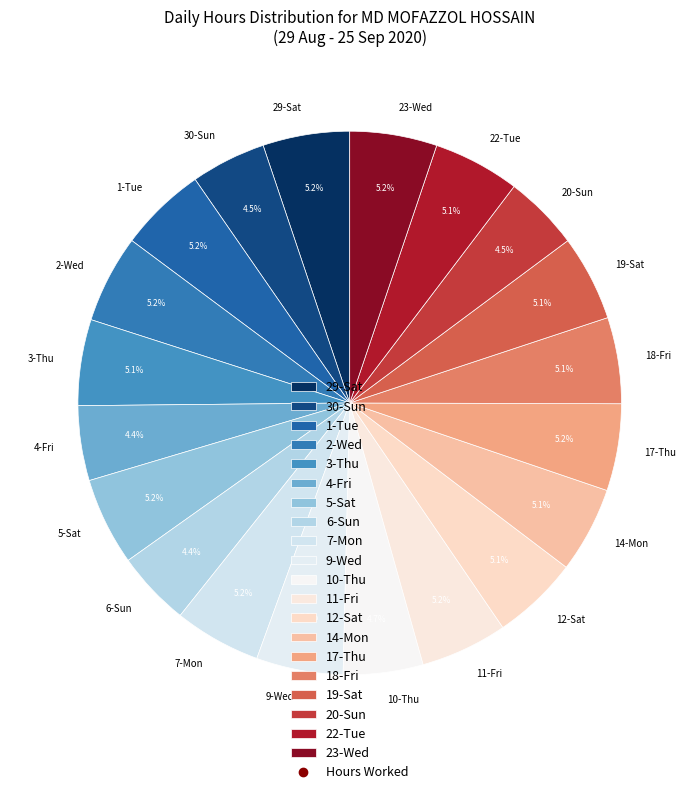

Count the number of slices in the pie.

20